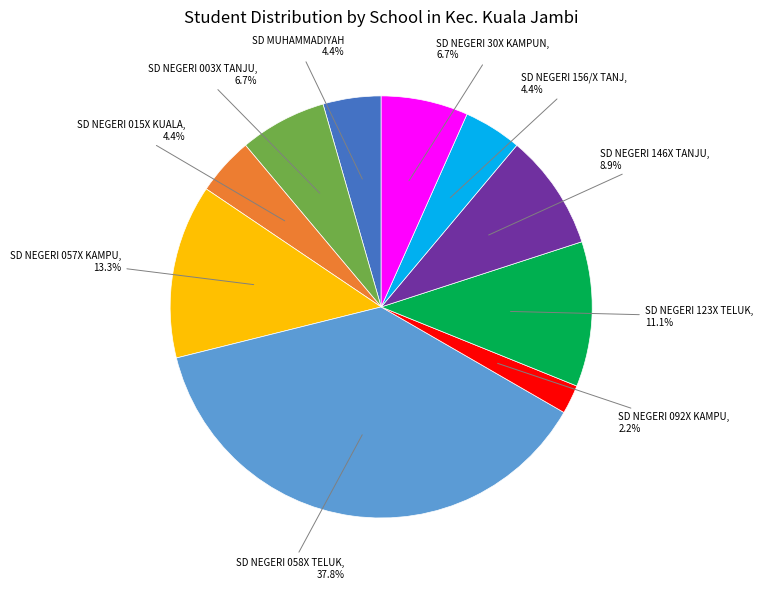

Is there a majority slice in this chart?

No